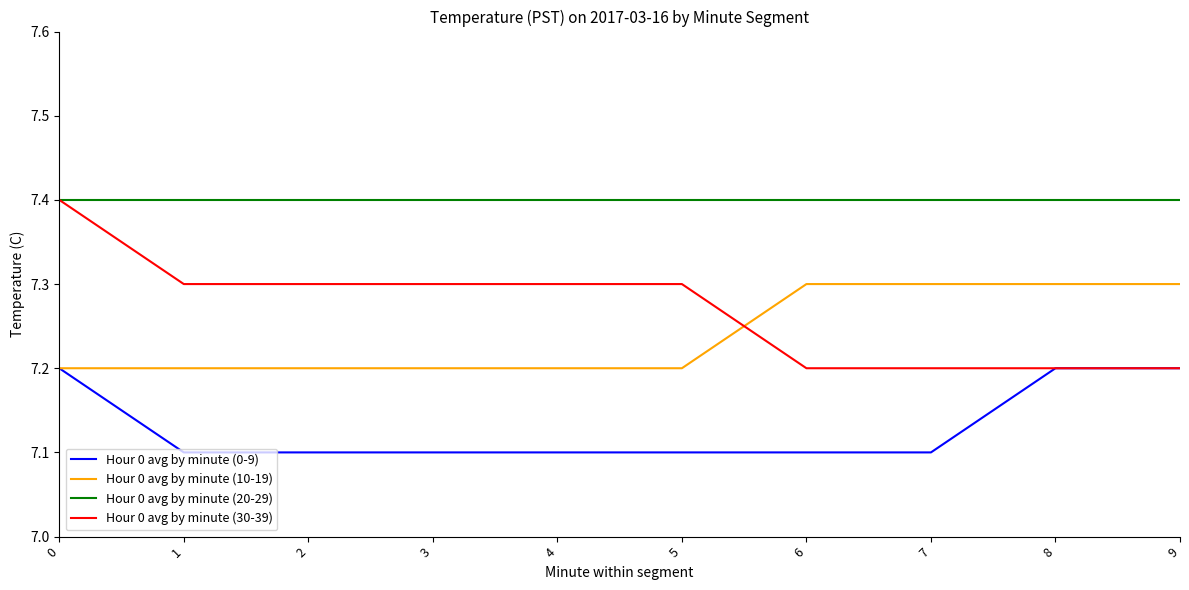

Which series has the largest range (max minus min)?

Hour 0 avg by minute (30-39)